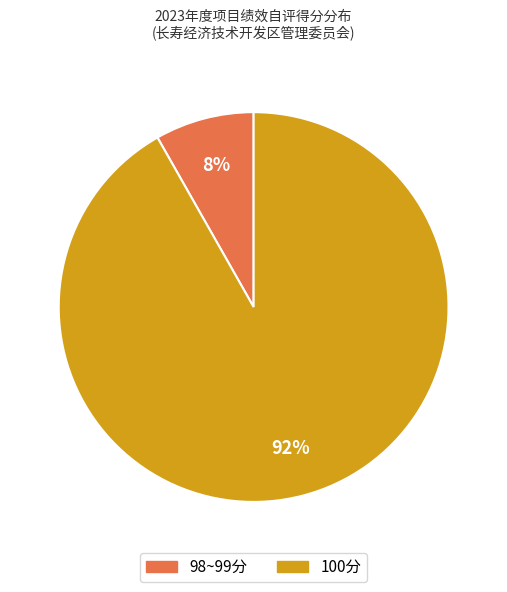

To the nearest percent, what is the average slice percentage?

50%